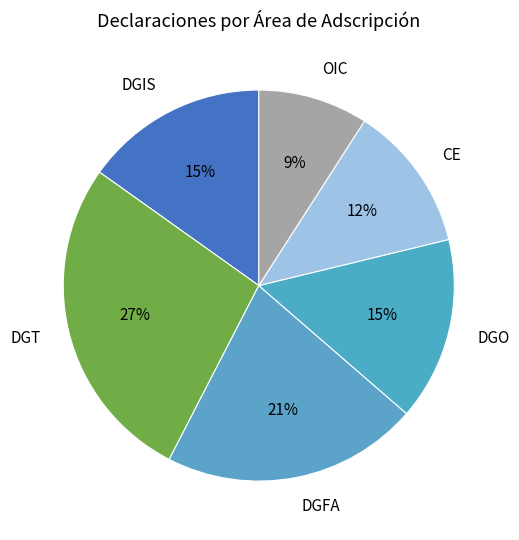

Between DGFA and DGO, which is larger?

DGFA